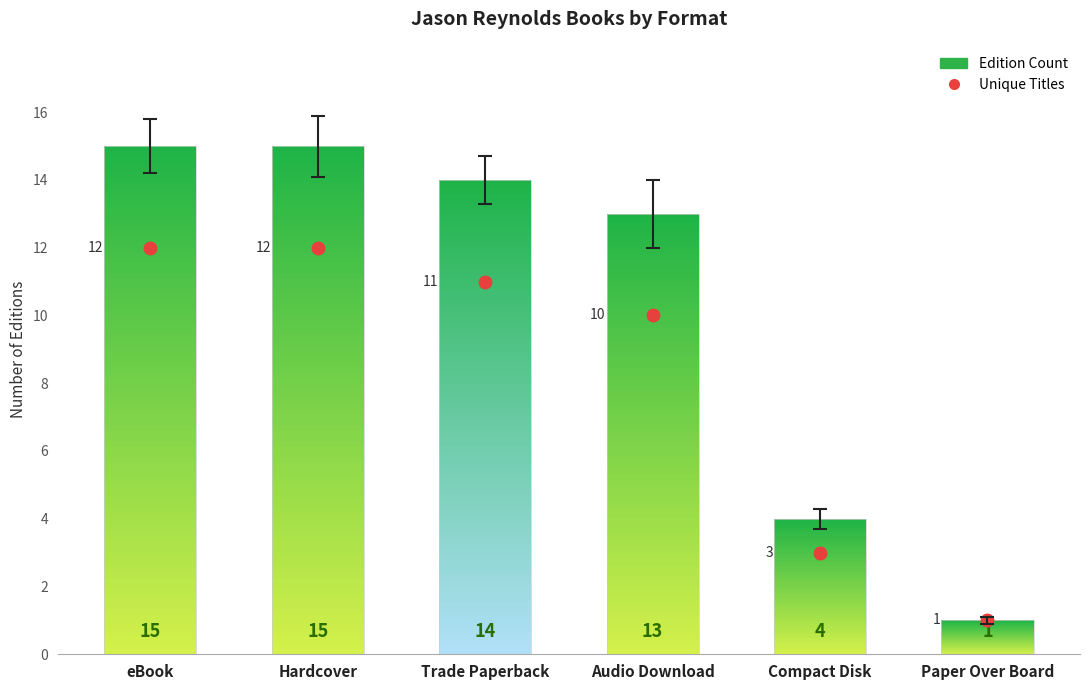

What is the difference between the maximum and minimum values?

14